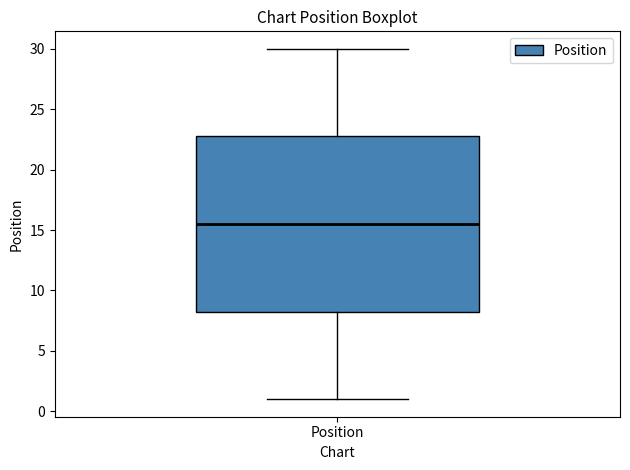

Where is the upper edge of the box for Position on the y-axis? The values are not printed on the chart, so give them approximately, as read against the axis.

23.0